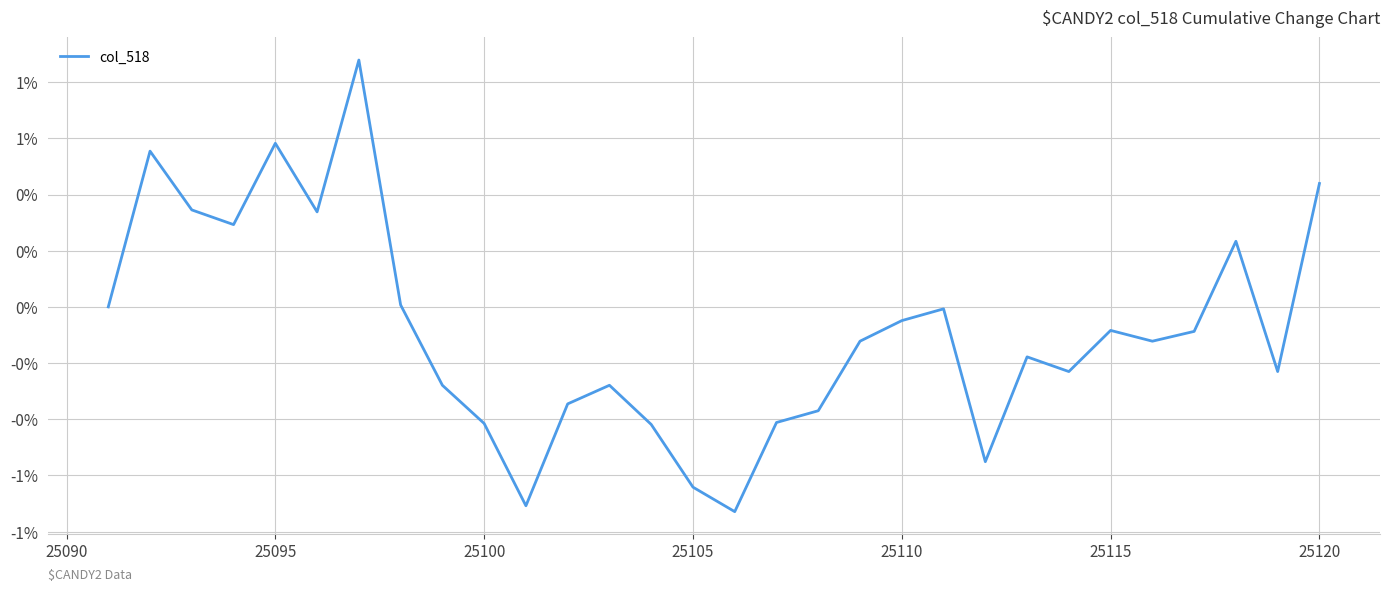

Reading left to right, what are all the values shown in this chart?

0.0	0.7	0.4	0.4	0.7	0.4	1.1	0.0	-0.3	-0.5	-0.9	-0.4	-0.3	-0.5	-0.8	-0.9	-0.5	-0.5	-0.2	-0.1	-0.0	-0.7	-0.2	-0.3	-0.1	-0.2	-0.1	0.3	-0.3	0.5